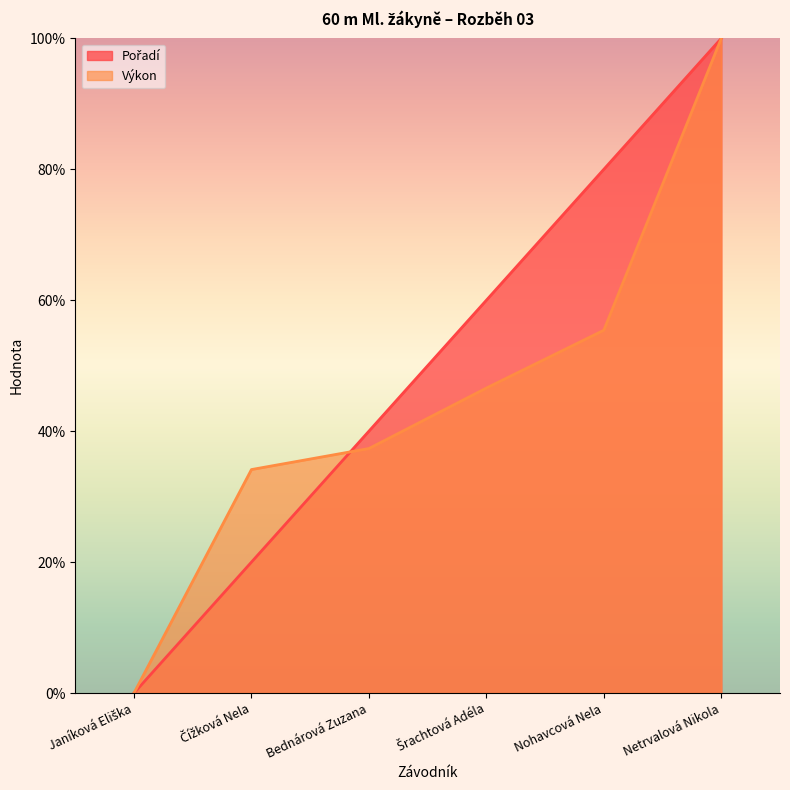

True or false: Pořadí has more than 0 points higher than both neighbors.

False